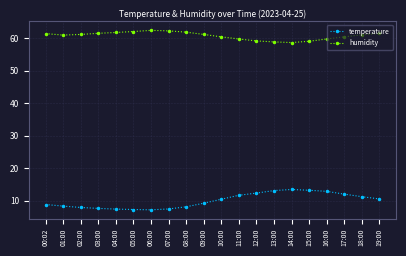

Count the number of data series in this chart.

2